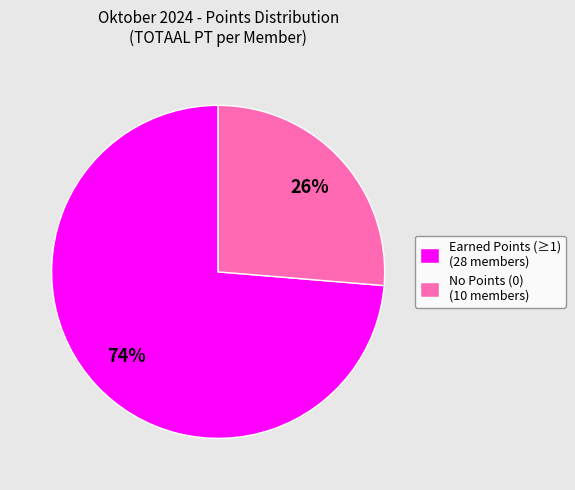

To the nearest percent, what is the average slice percentage?

50%